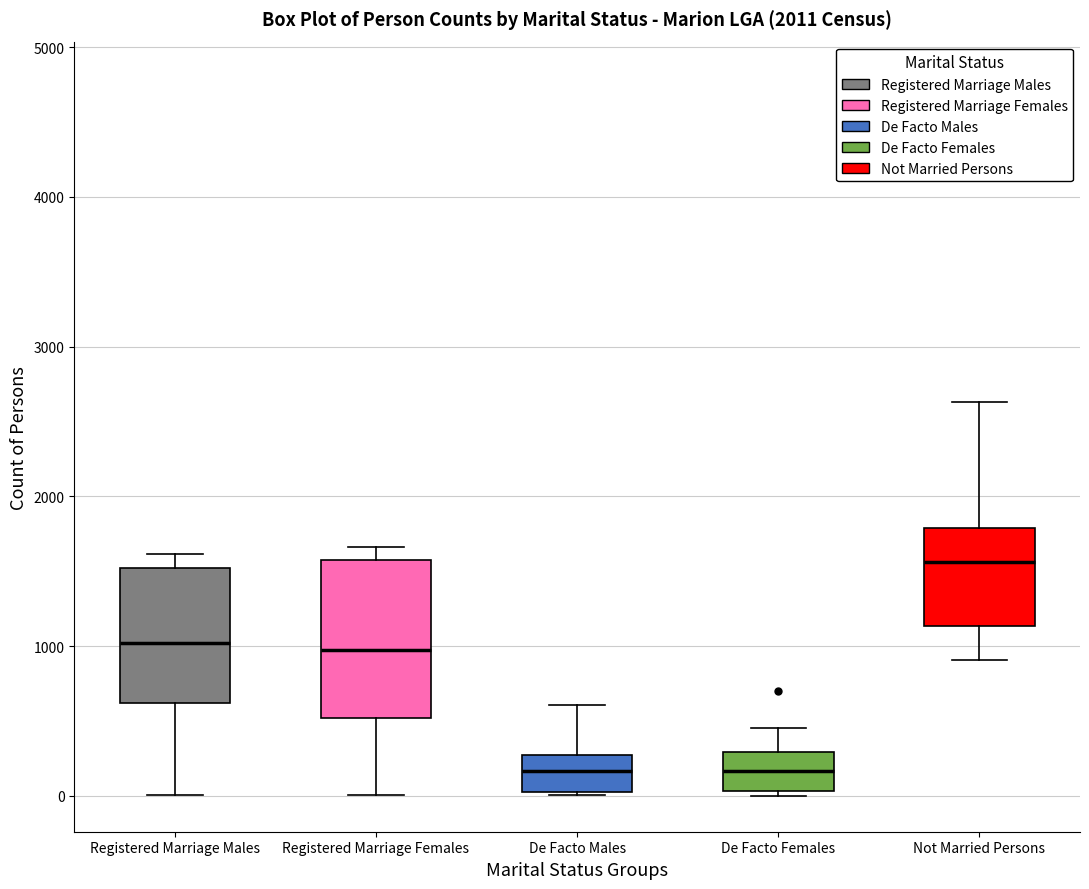

Comparing the boxes themselves (not the whiskers), which one is the tallest?

Registered Marriage Females